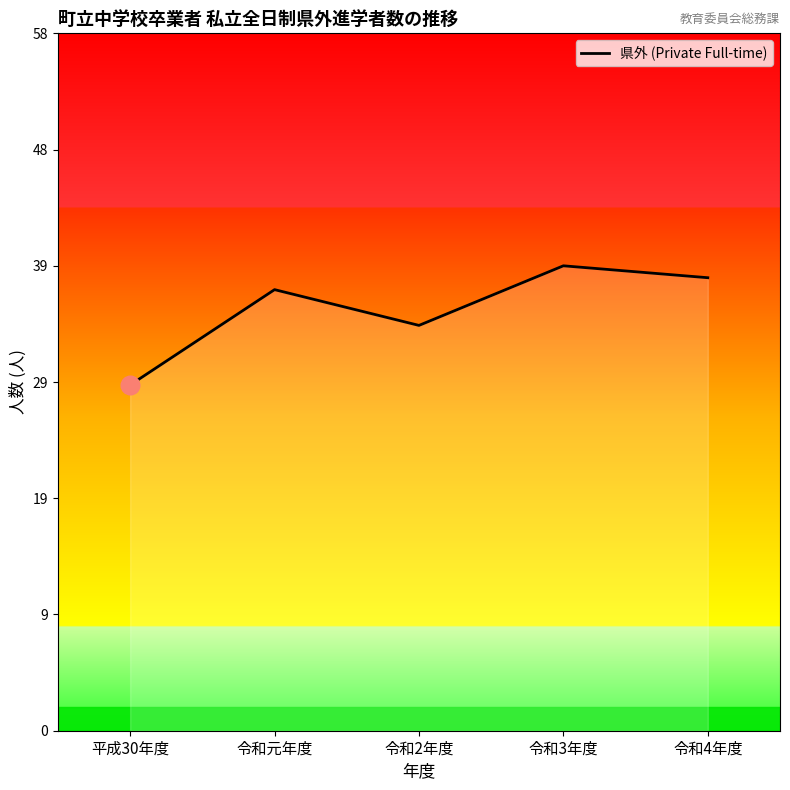

Which has a higher value, 令和3年度 or 令和元年度?

令和3年度